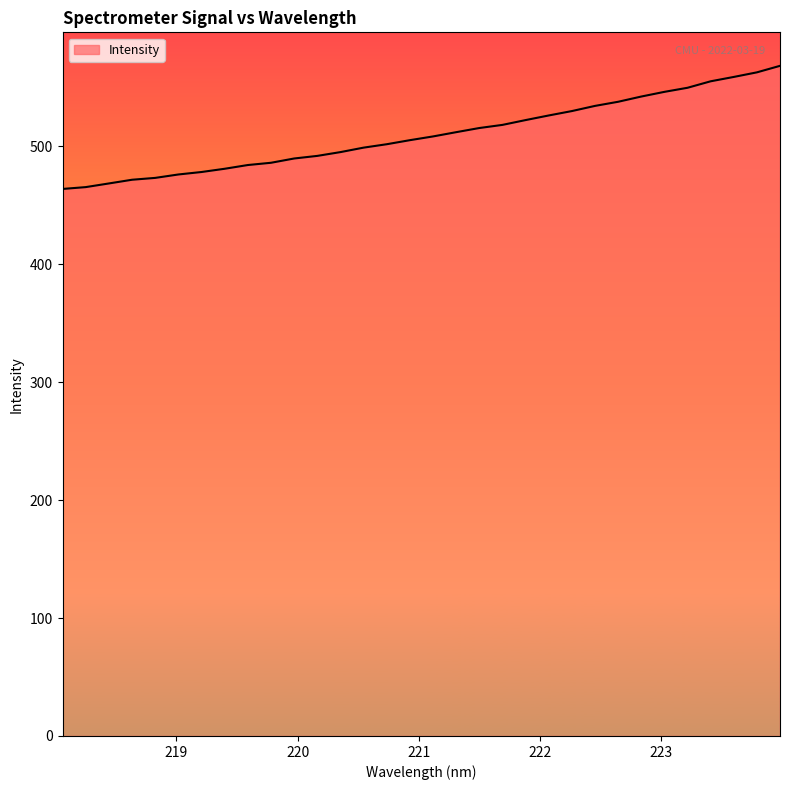

What is the smallest value displayed?

463.9